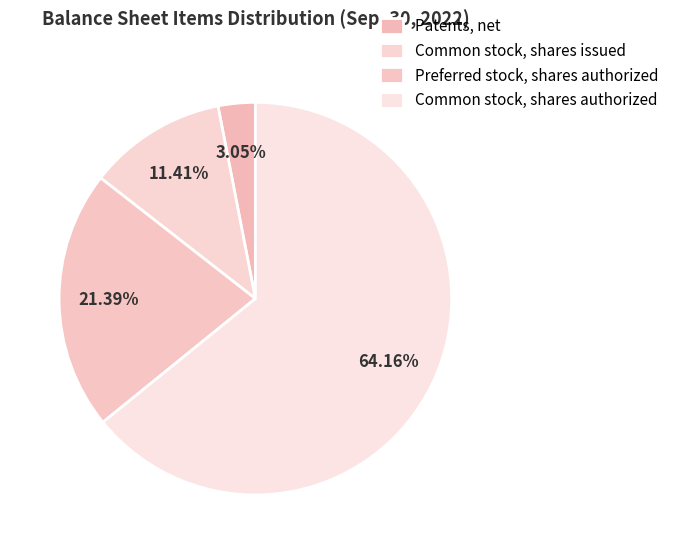

Count the number of slices in the pie.

4